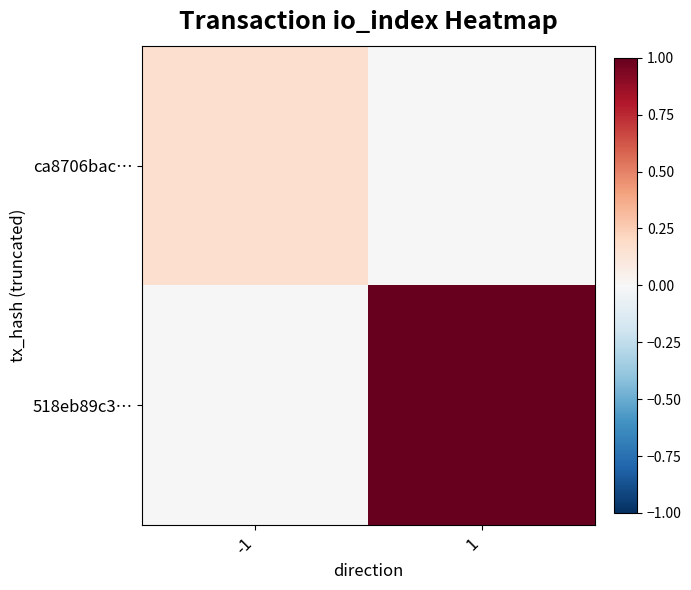

Reading left to right, transcribe all the data shown in this chart.

ca8706bac…: -1=0.2	1=0.0
518eb89c3…: -1=0.0	1=1.0